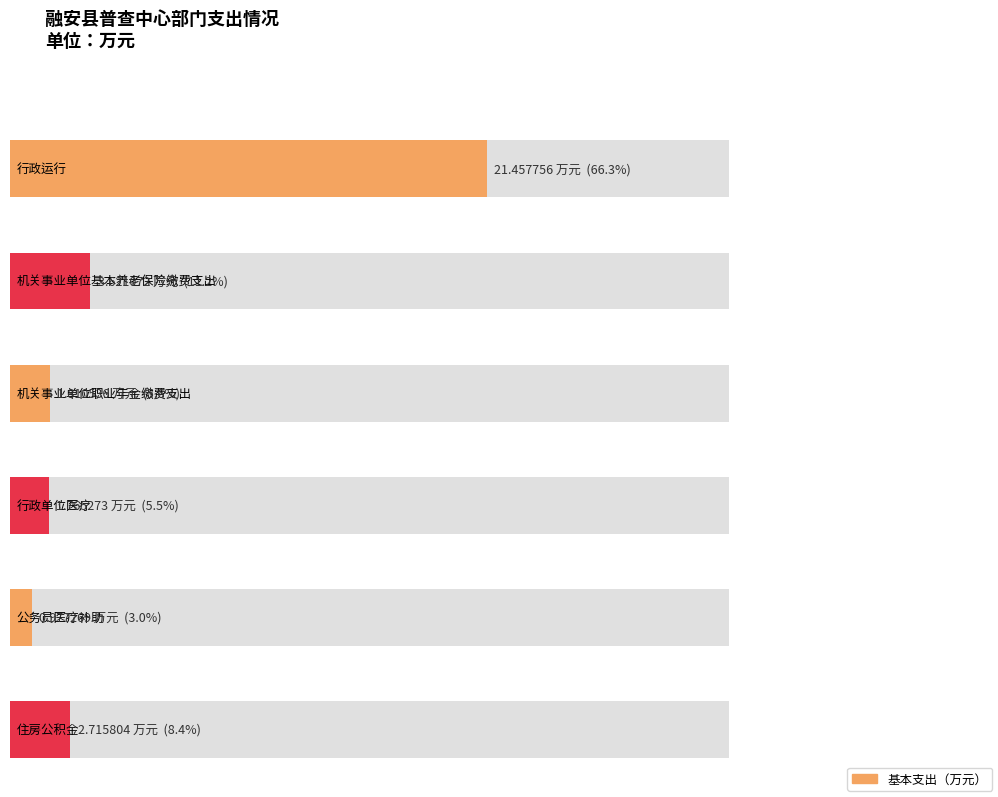

How many bars are there in total?

6